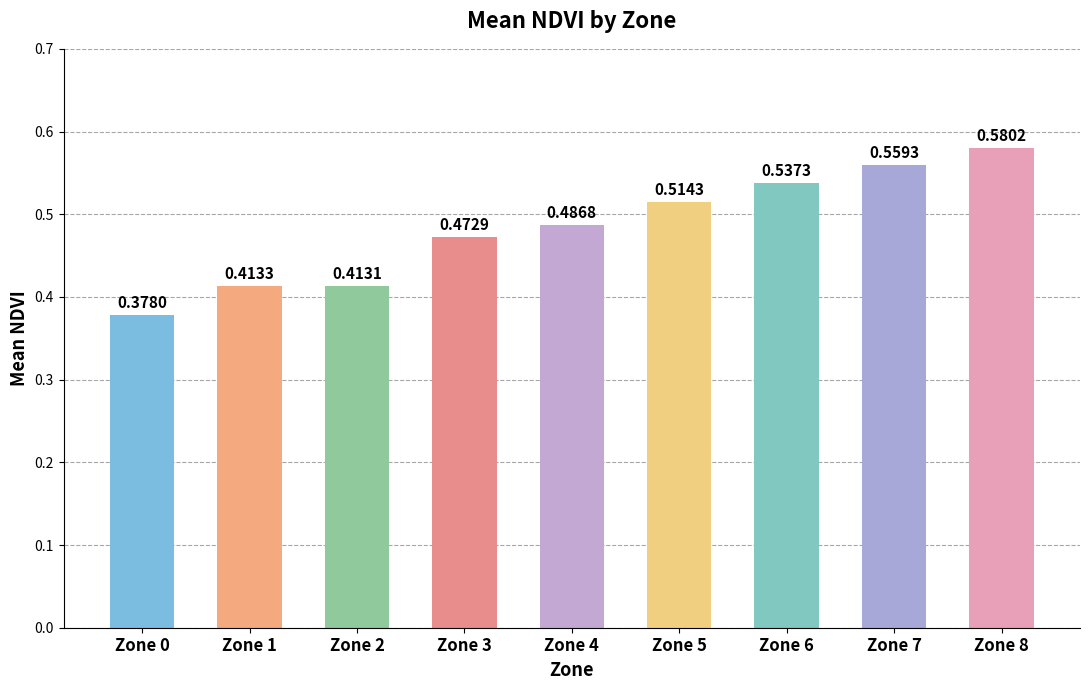

Between Zone 7 and Zone 6, which is larger?

Zone 7